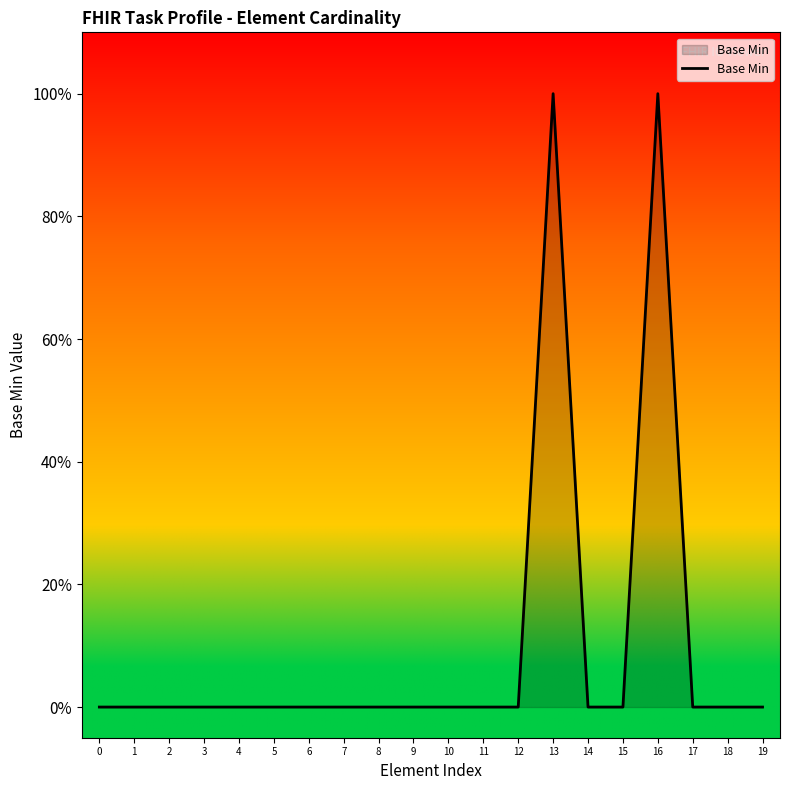

Rank the categories by value from highest to lowest.

13, 16, 0, 1, 2, 3, 4, 5, 6, 7, 8, 9, 10, 11, 12, 14, 15, 17, 18, 19